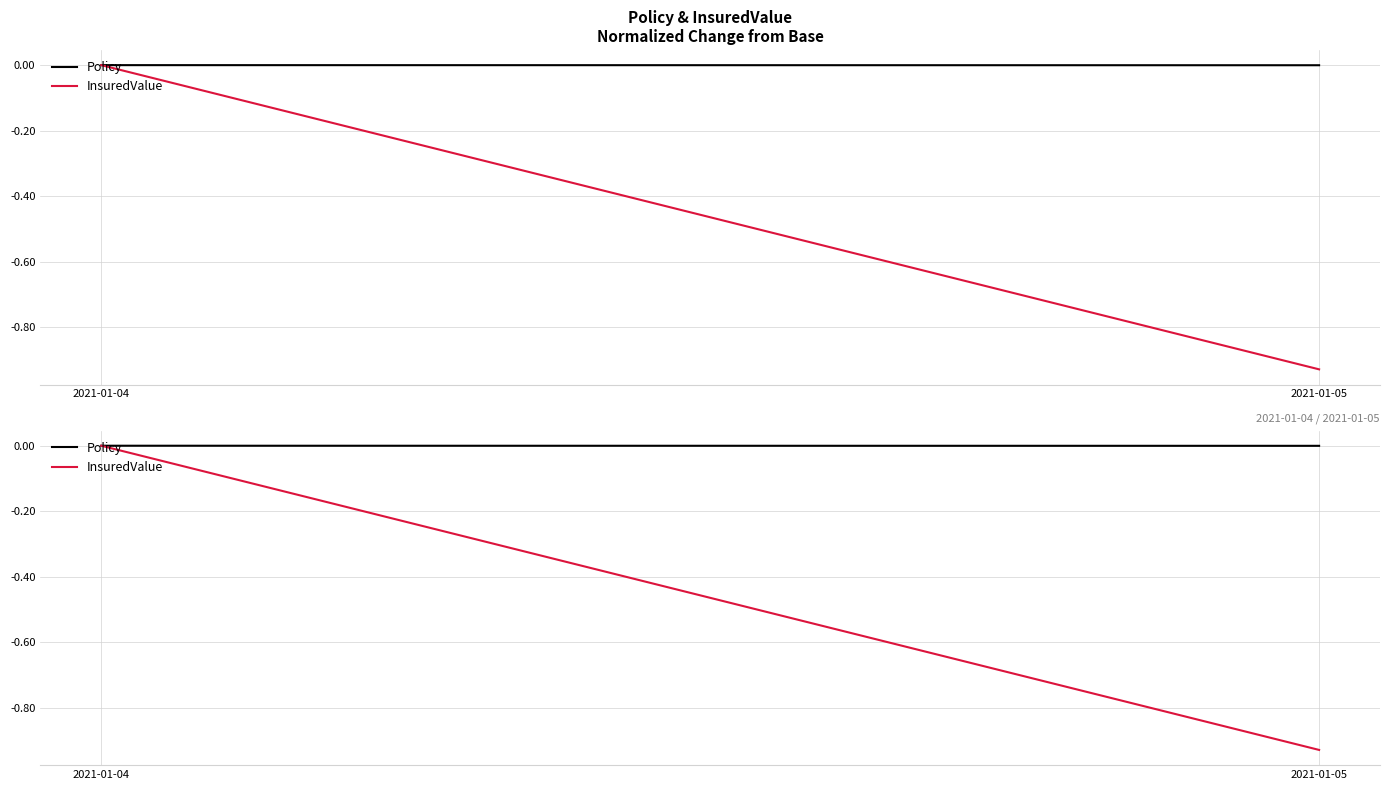

True or false: InsuredValue has a value of 0.0 at 2021-01-04.

True